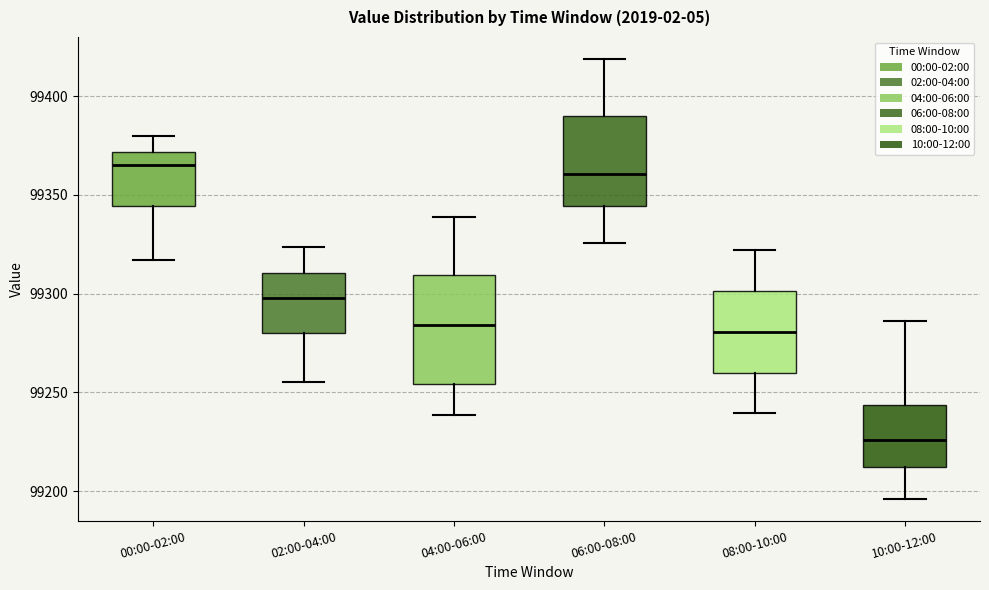

Reading left to right, transcribe this box plot: for each box, give where its median line is, the range the box spans, and where its two whiskers end, as read against the y-axis. The values are not printed on the chart, so give them approximately, as read against the axis.

00:00-02:00: median 99365, box 99345 to 99370, whiskers 99315 to 99380
02:00-04:00: median 99300, box 99280 to 99310, whiskers 99255 to 99325
04:00-06:00: median 99285, box 99255 to 99310, whiskers 99240 to 99340
06:00-08:00: median 99360, box 99345 to 99390, whiskers 99325 to 99420
08:00-10:00: median 99280, box 99260 to 99300, whiskers 99240 to 99320
10:00-12:00: median 99225, box 99210 to 99245, whiskers 99195 to 99285